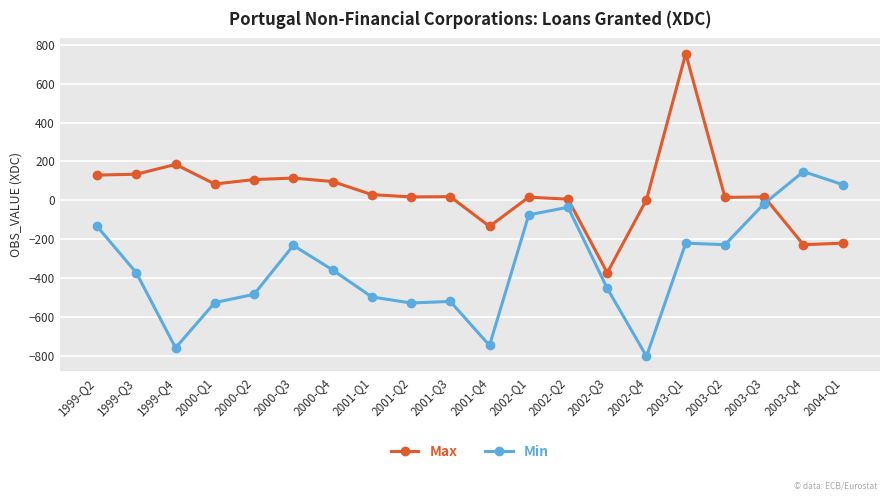

True or false: Min has more than 2 interior local peaks.

True